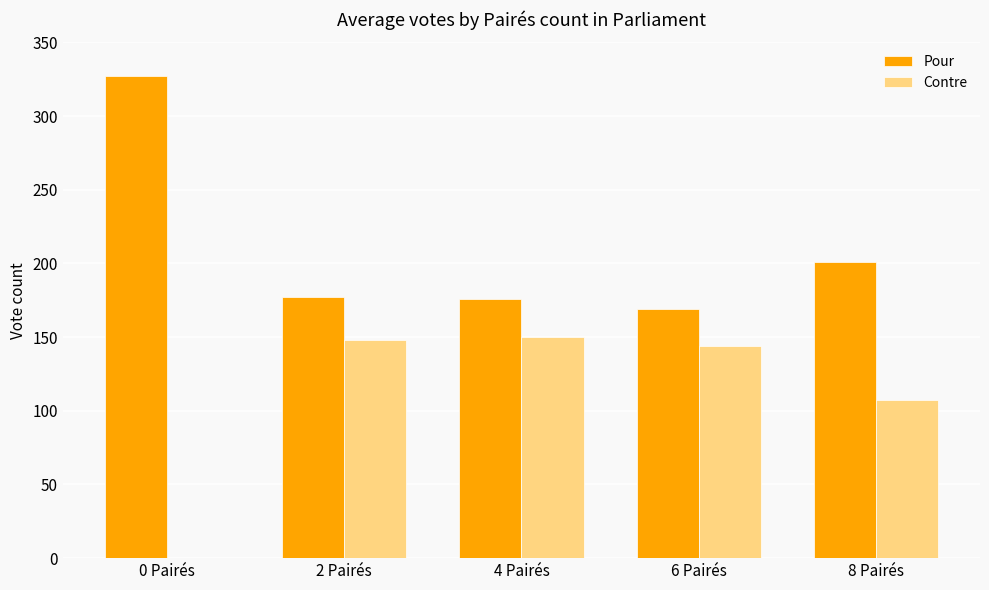

What is the difference between the Pour values at 4 Pairés and 6 Pairés?

7